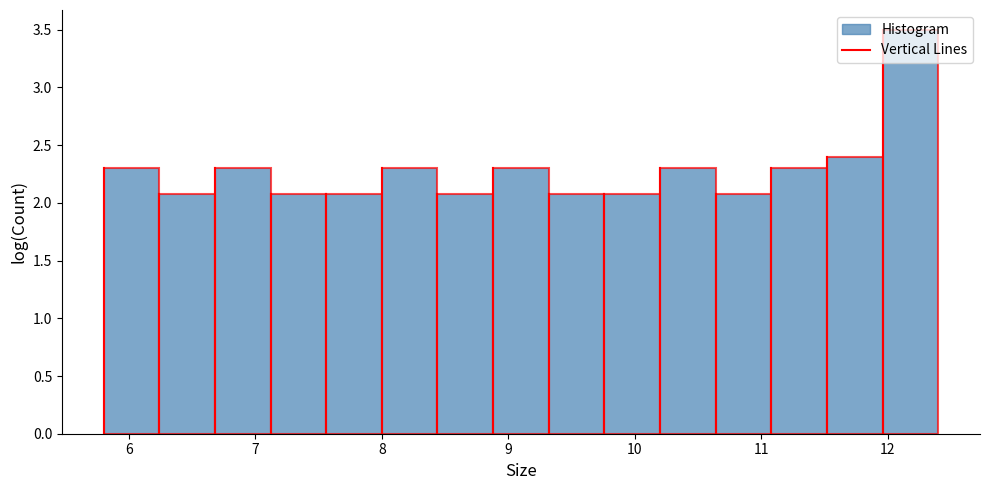

Reading left to right, transcribe this chart: for each bar, give the range it covers on the x-axis and its height. Neither the bar edges nor the heights are printed on the chart, so give them approximately, as read against the axes.

5.80 to 6.24: 2.3
6.24 to 6.68: 2.1
6.68 to 7.12: 2.3
7.12 to 7.56: 2.1
7.56 to 8.00: 2.1
8.00 to 8.44: 2.3
8.44 to 8.88: 2.1
8.88 to 9.32: 2.3
9.32 to 9.76: 2.1
9.76 to 10.20: 2.1
10.20 to 10.64: 2.3
10.64 to 11.08: 2.1
11.08 to 11.52: 2.3
11.52 to 11.96: 2.4
11.96 to 12.40: 3.5